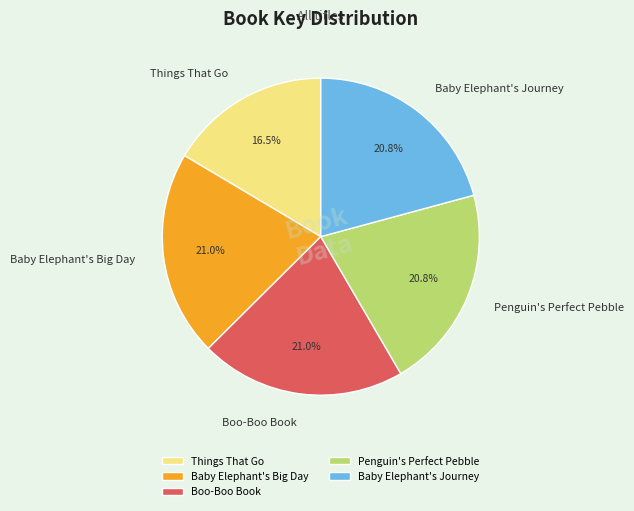

How many slices are in this pie chart?

5